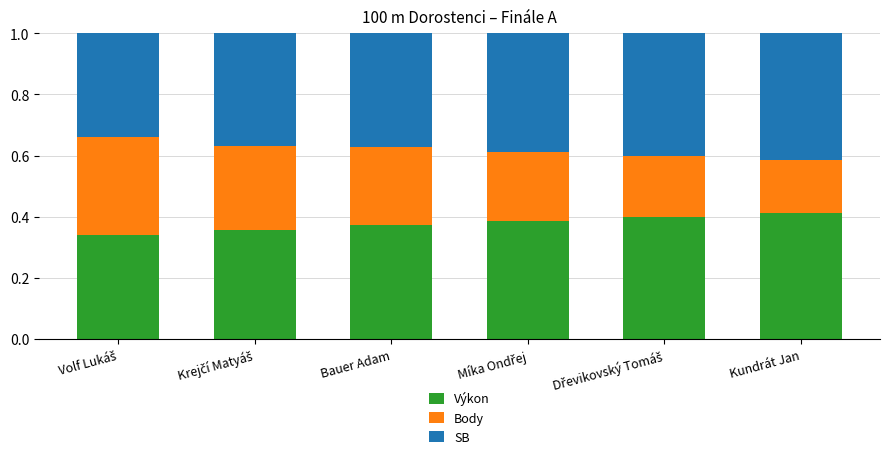

Is it true that Výkon equals 0.5 at Bauer Adam?

False